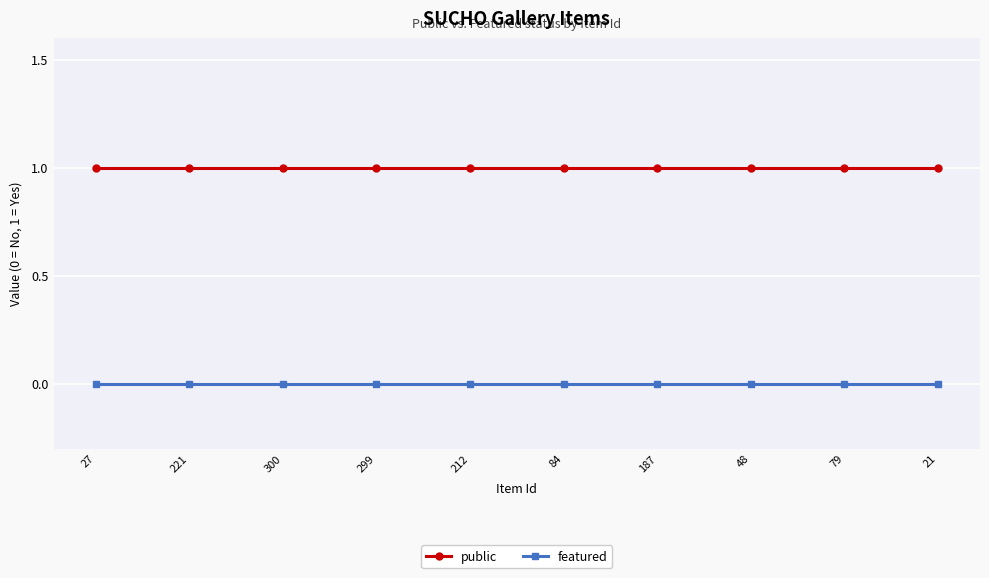

What is the sum of all public values?

10